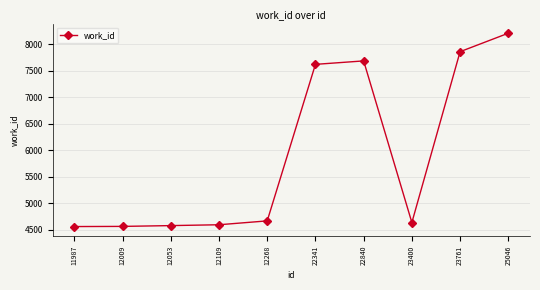

What is the sum of all values?

59001